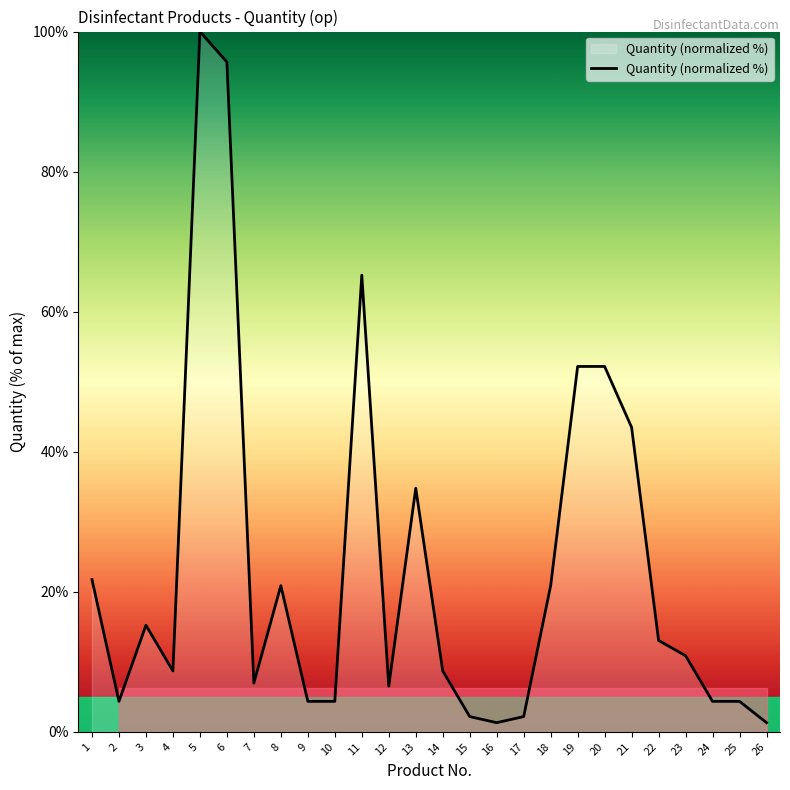

How many lines are shown in the chart?

1